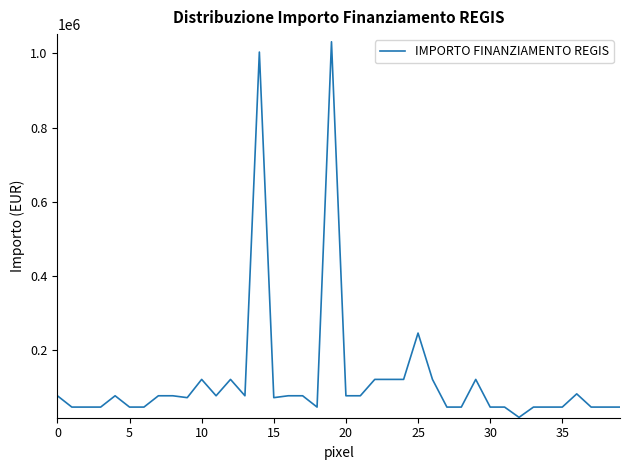

What is the maximum value shown in the chart?

1031574